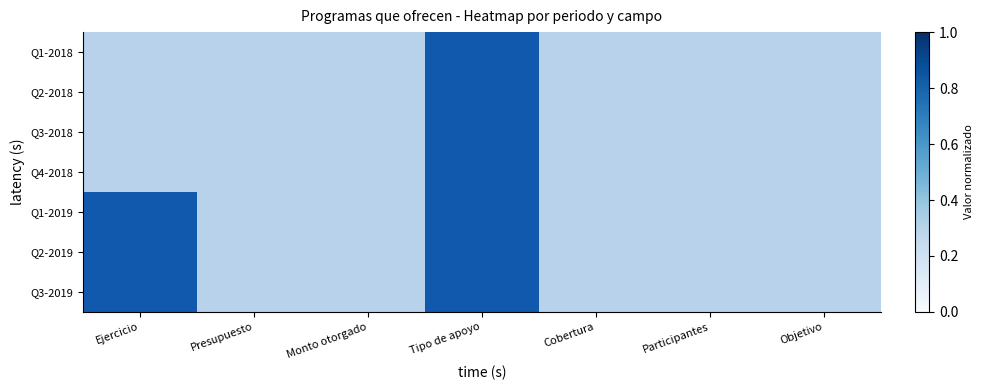

Is it true that Q1-2018 equals 0 at Presupuesto?

False